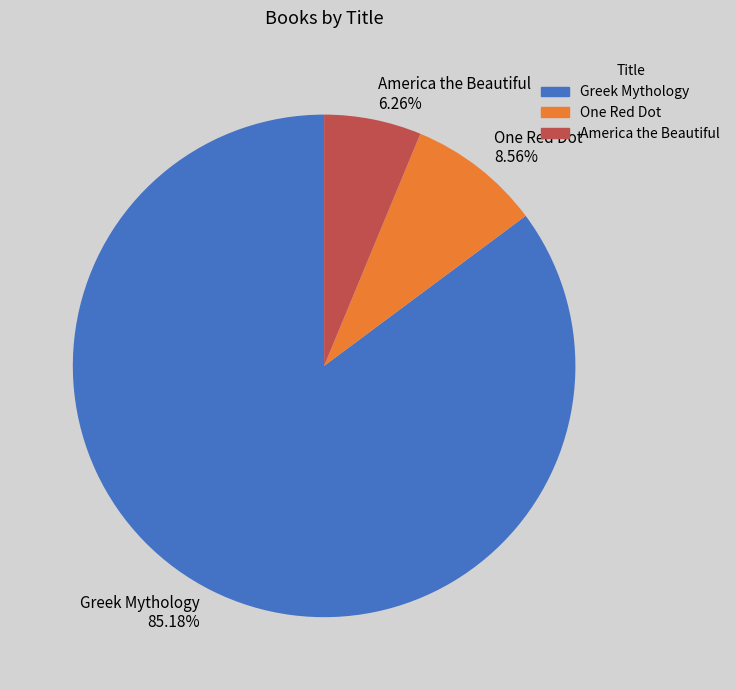

Is One Red Dot the majority of the pie?

No